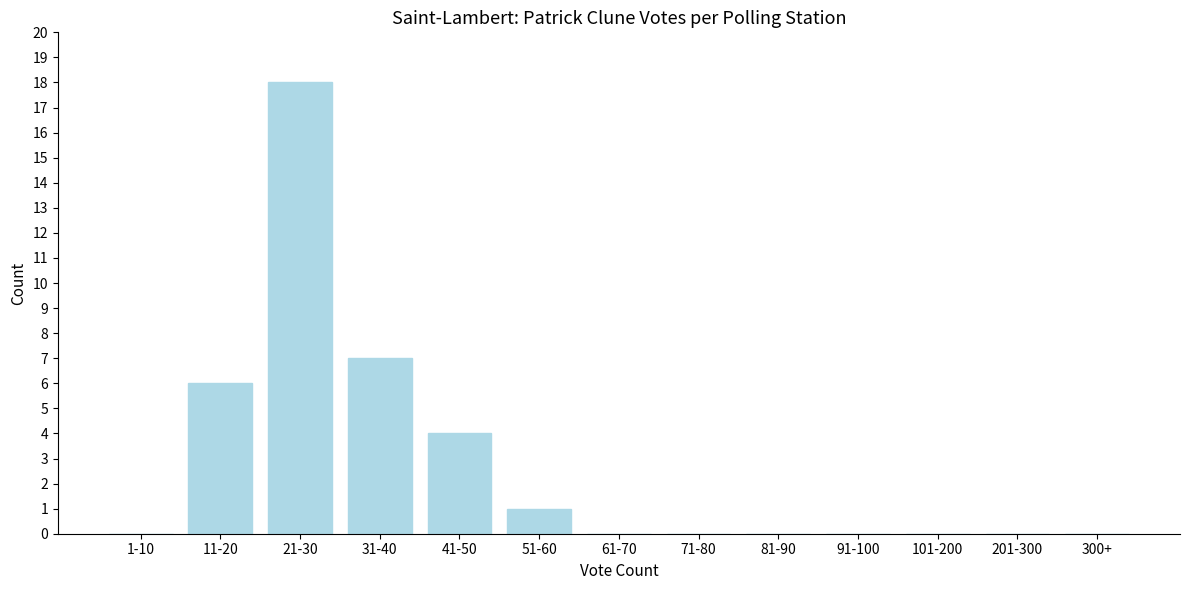

Reading left to right, transcribe all the data shown in this chart.

1-10=0	11-20=6	21-30=18	31-40=7	41-50=4	51-60=1	61-70=0	71-80=0	81-90=0	91-100=0	101-200=0	201-300=0	300+=0